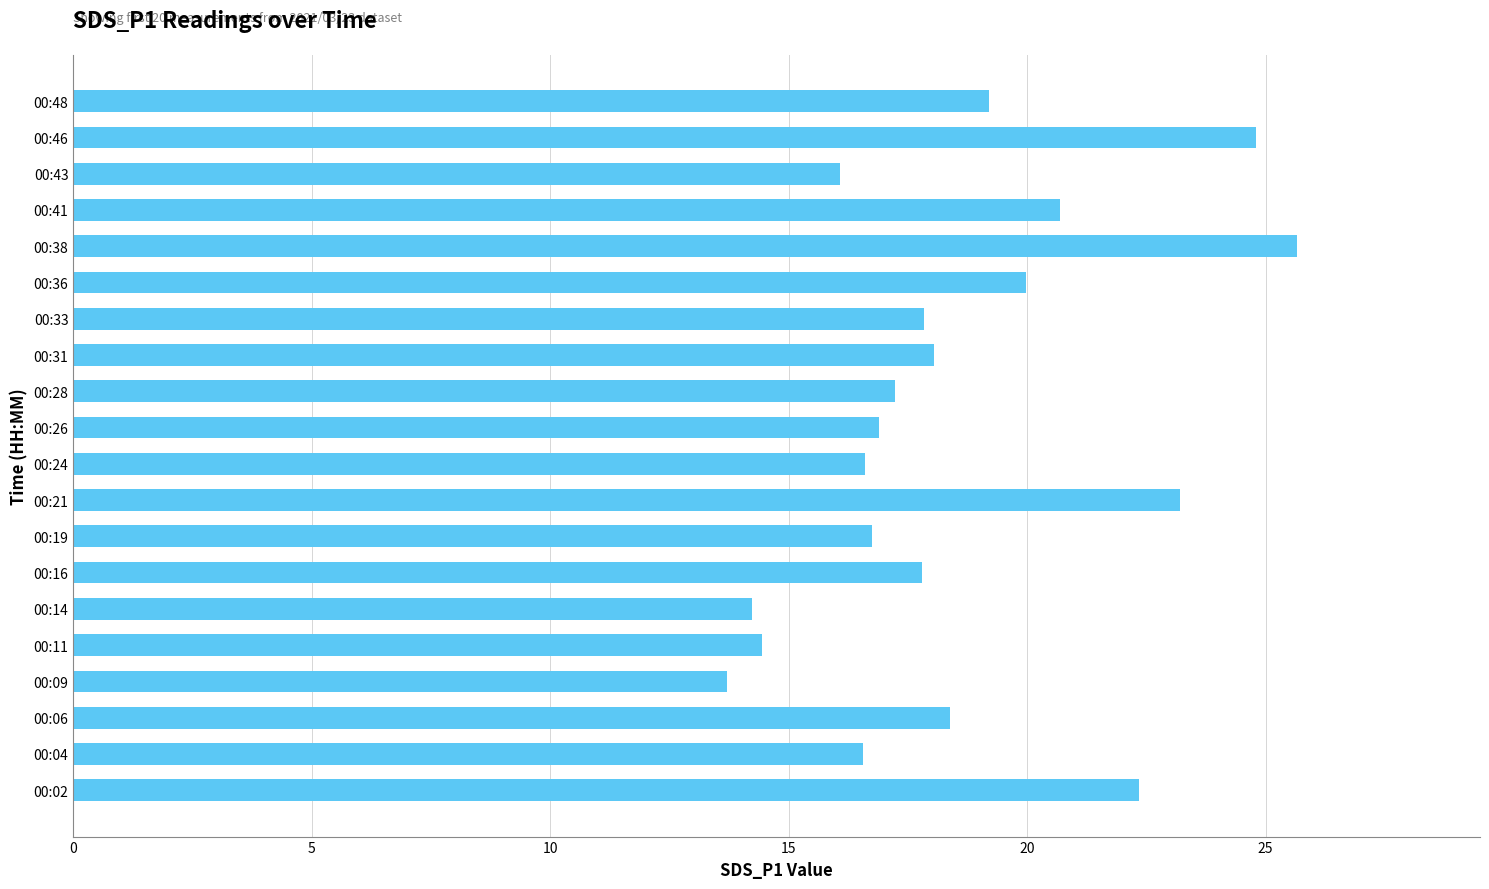

How many categories are shown in the chart?

20